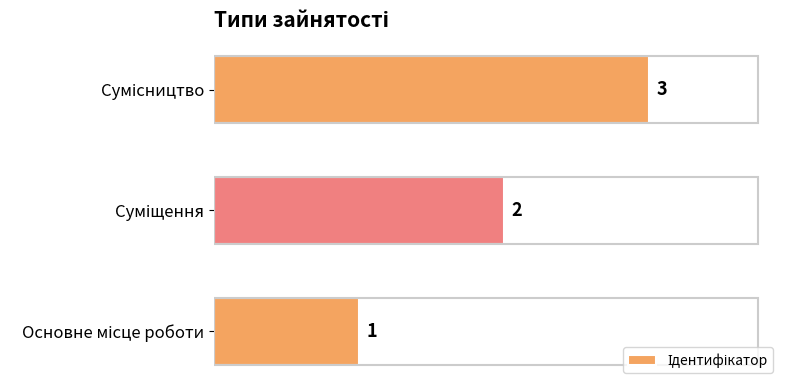

Count the values in the range 1 to 3.

3